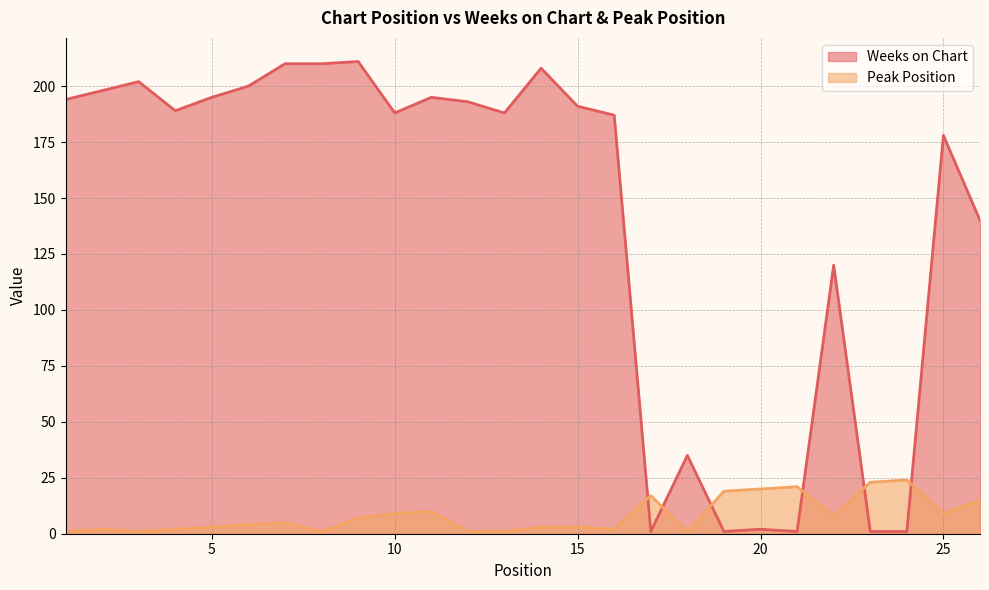

The value of Weeks on Chart at 5 is 65. True or false?

False